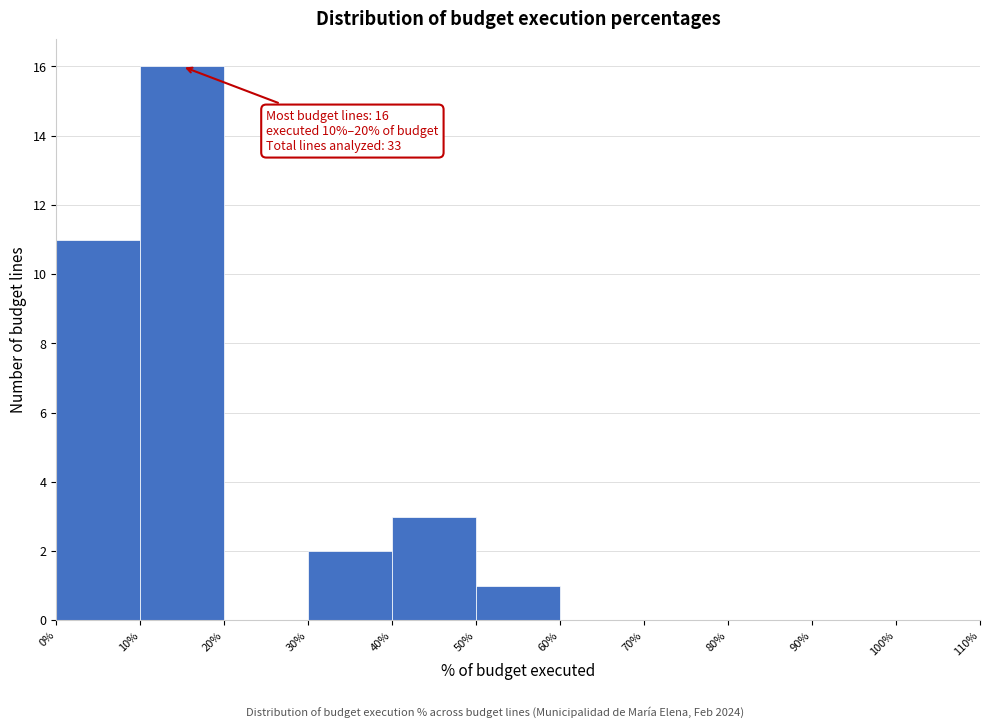

Over which range of the x-axis is the bar tallest?

10% to 20%